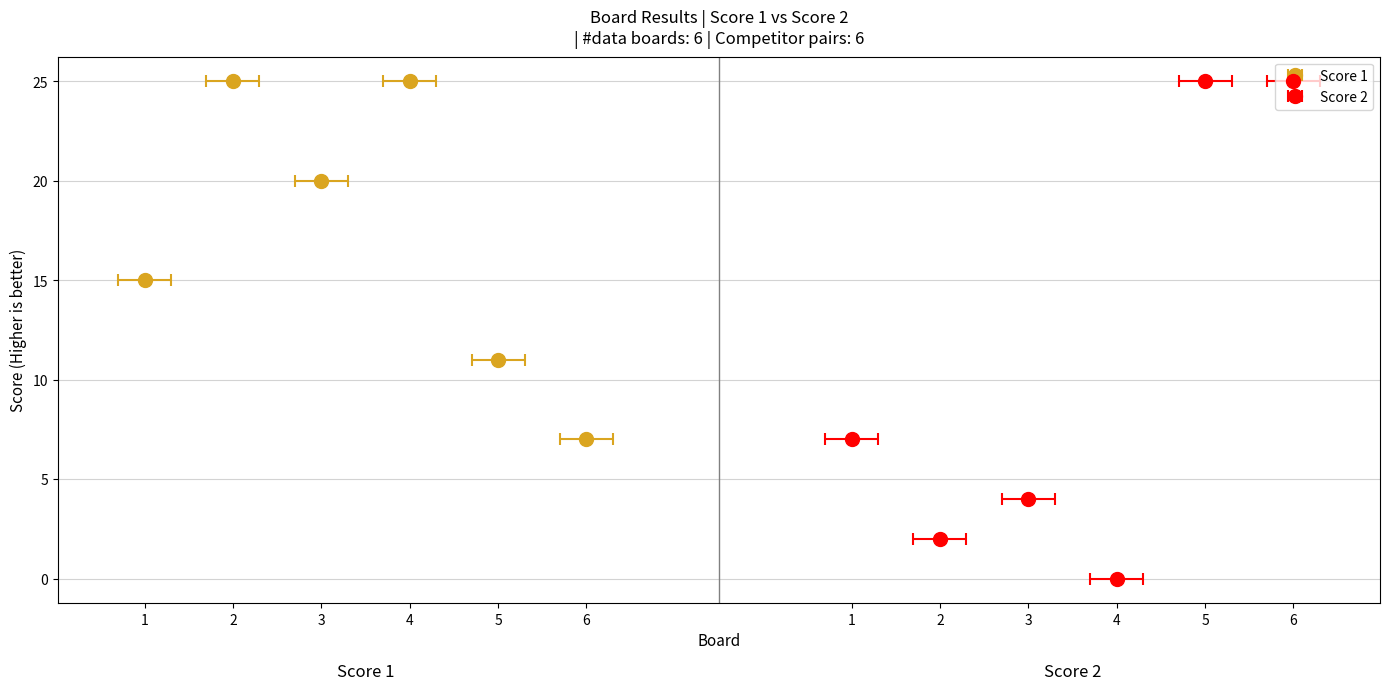

Between 5 and 6, which series saw the biggest shift?

Score 1